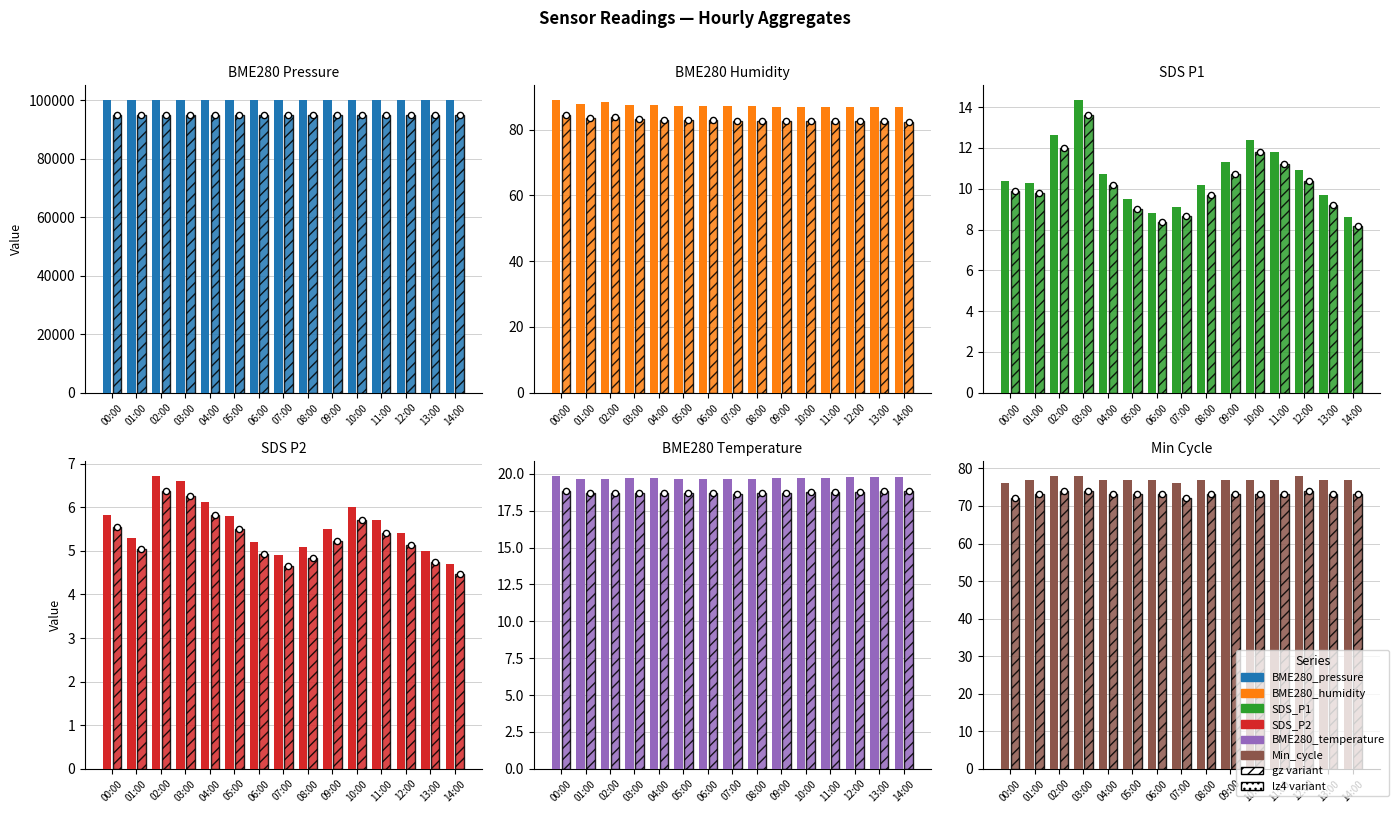

Which series contains the lowest Y value?

SDS_P2